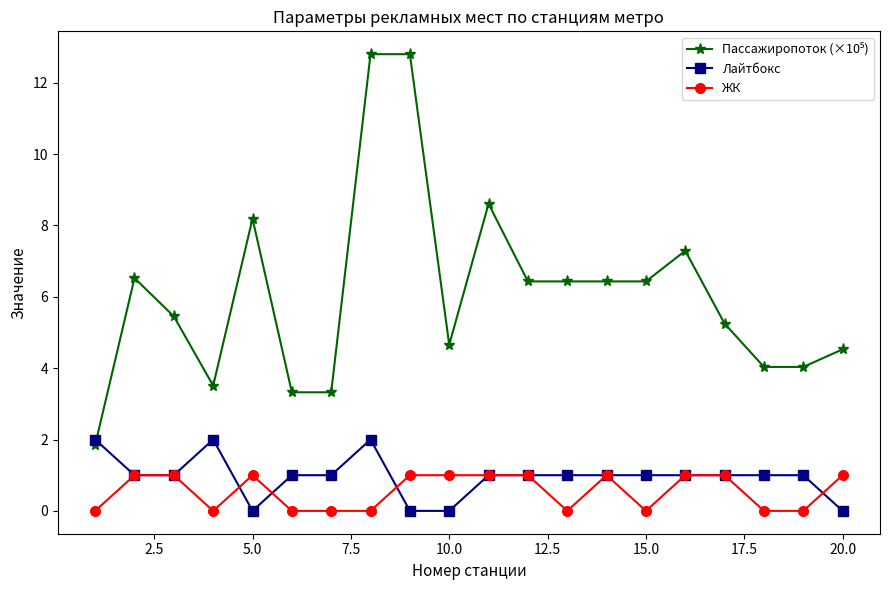

What is the highest value of the Лайтбокс series?

2.0